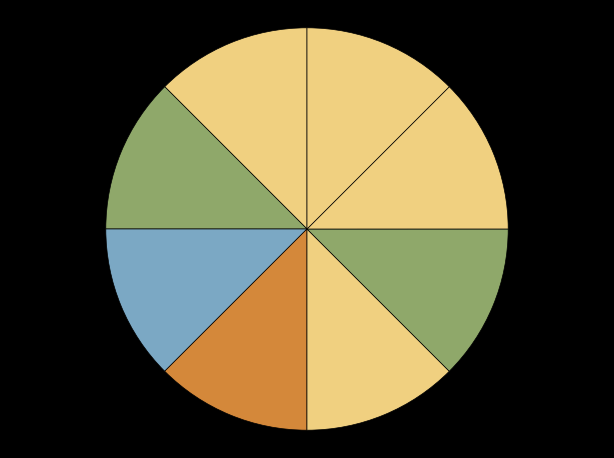

To the nearest percent, what is the average slice percentage?

12%